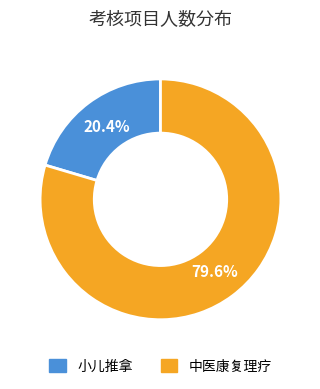

To the nearest percent, what is the difference between the largest and smallest slice percentages?

59%